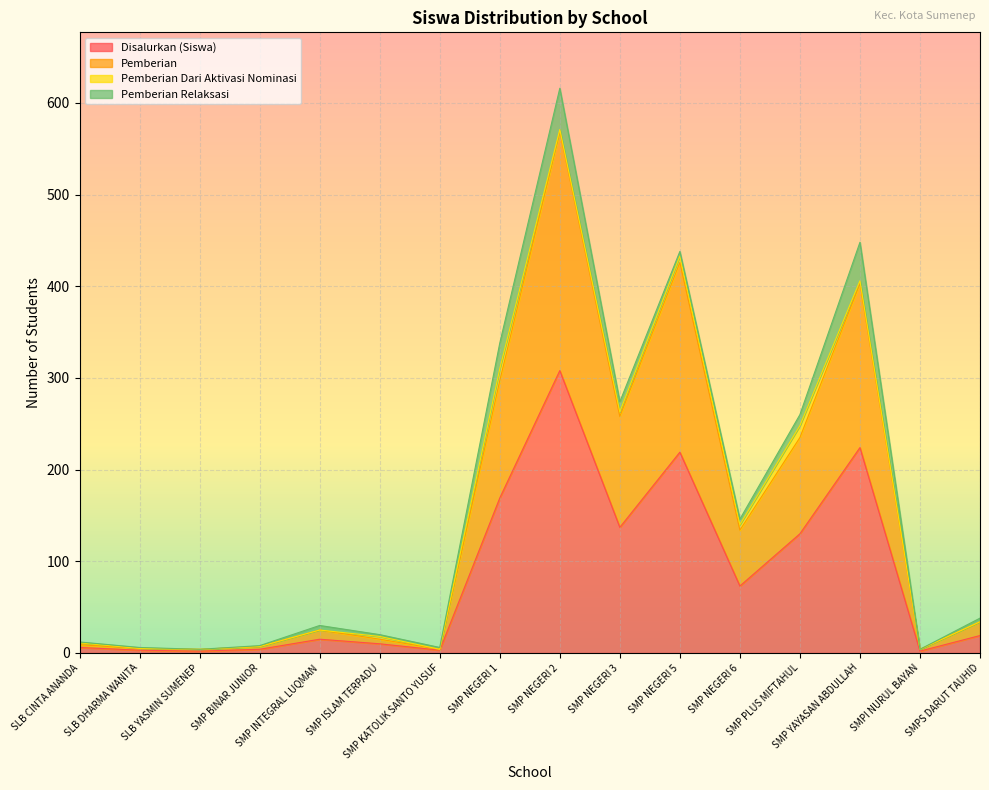

What is the maximum value for Disalurkan (Siswa)?

308